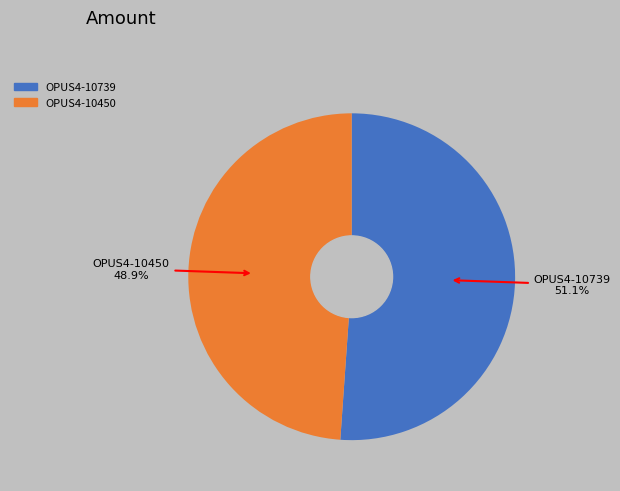

What percentage is the OPUS4-10739 slice, to the nearest percent?

51%